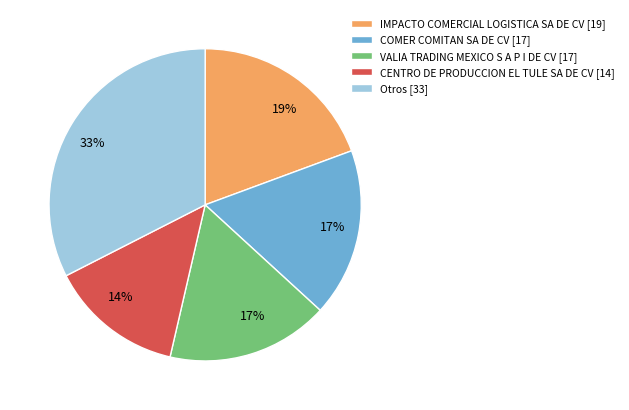

Count the number of slices in the pie.

5